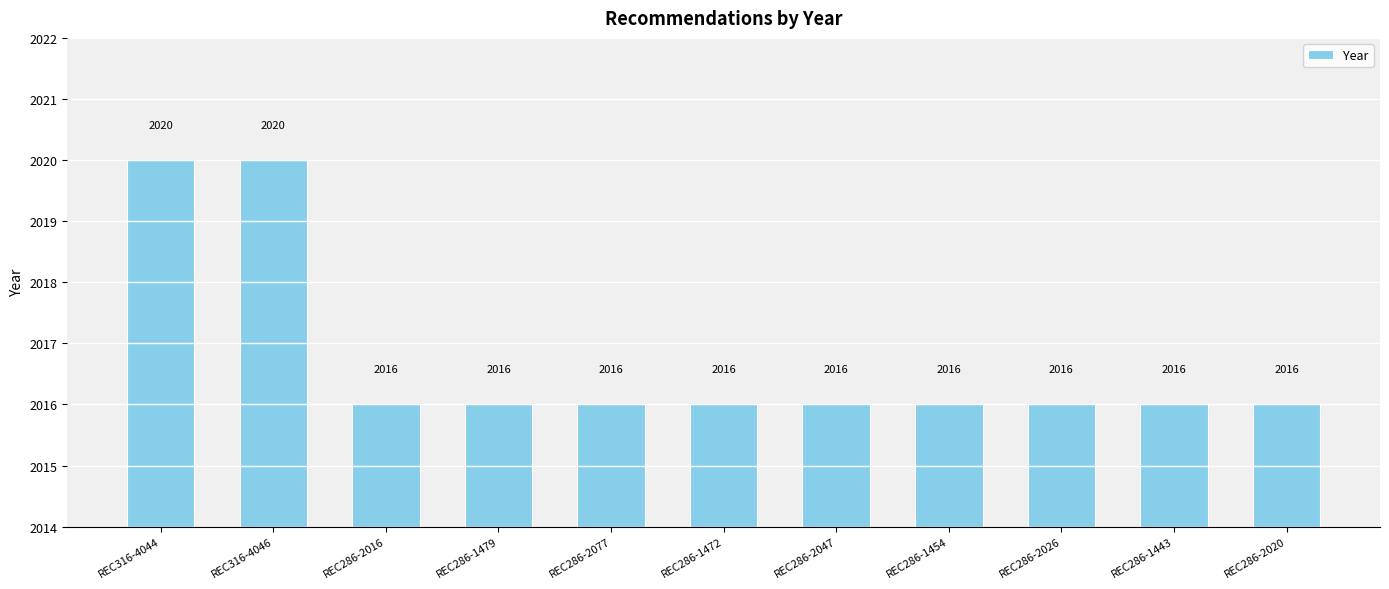

Does the chart contain stacked bars?

No